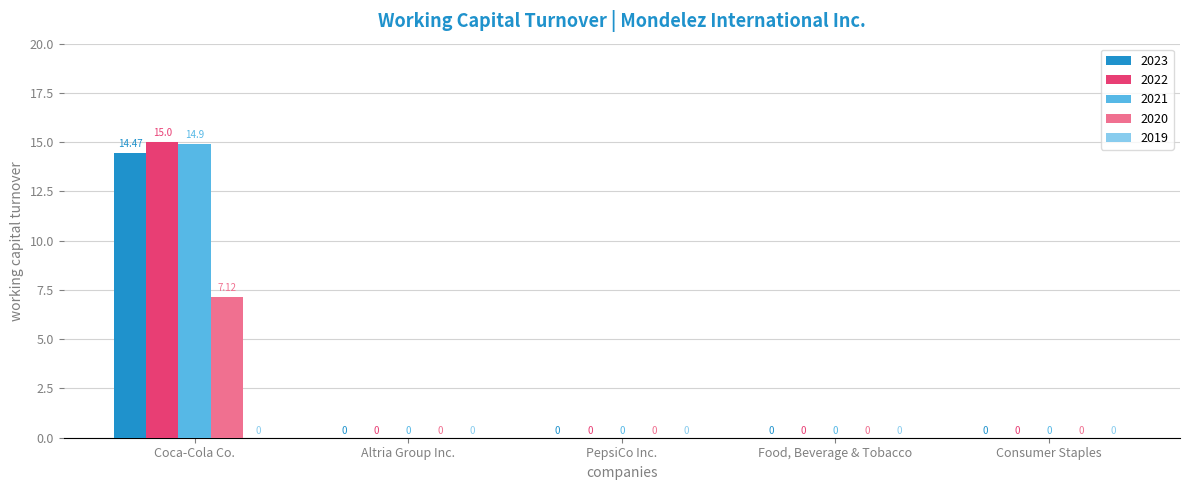

At which category is the sum across all series the highest?

Coca-Cola Co.